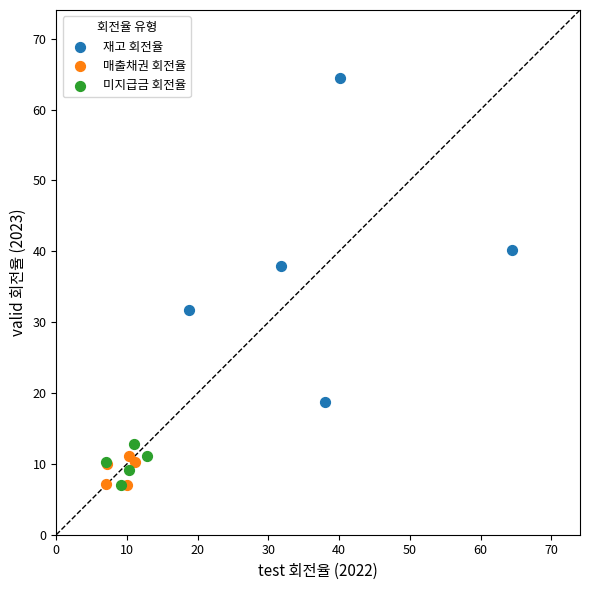

Which series contains the highest Y value?

재고 회전율